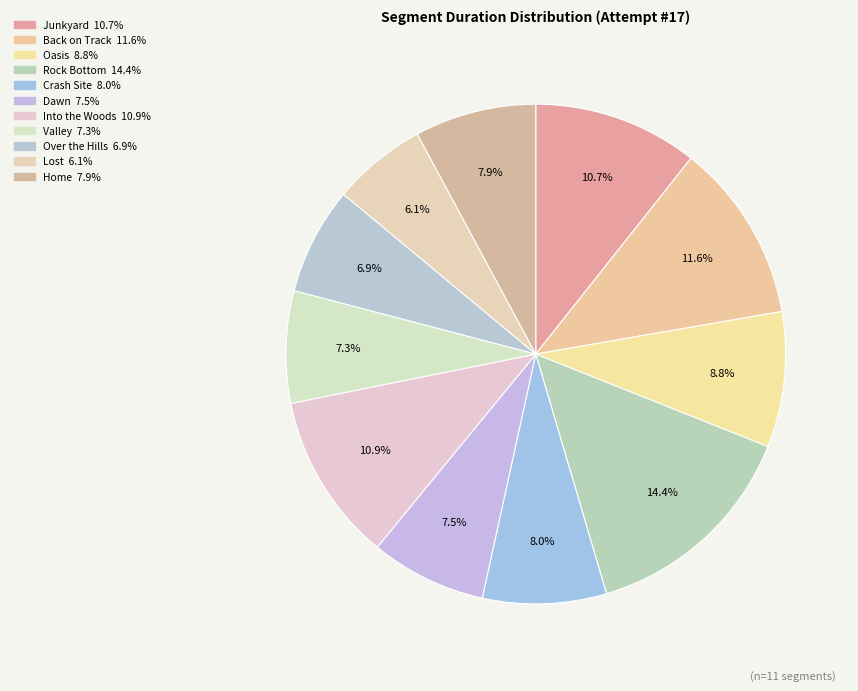

How many segments does this pie chart have?

11